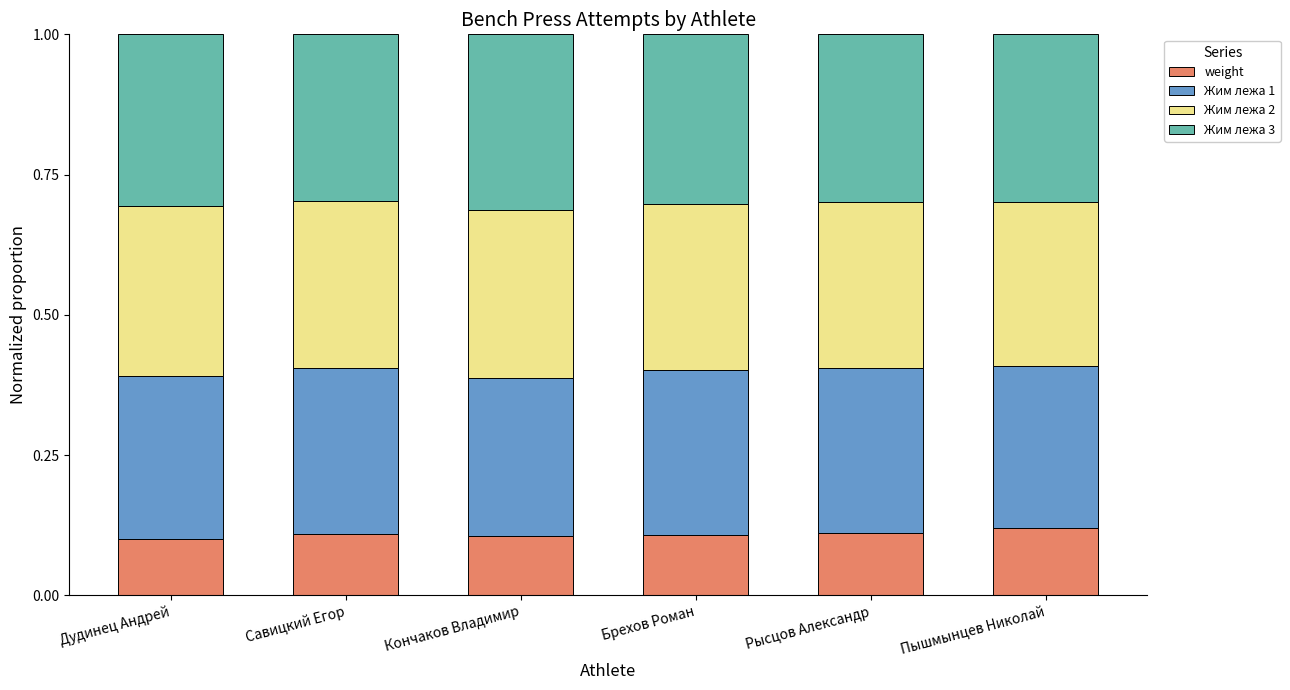

What is the sum of all weight values?

0.7